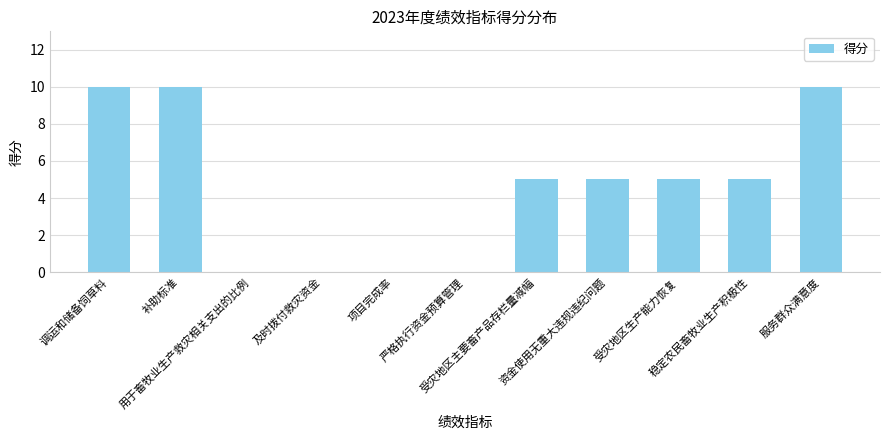

Are the bars grouped side by side (vs. stacked)?

No